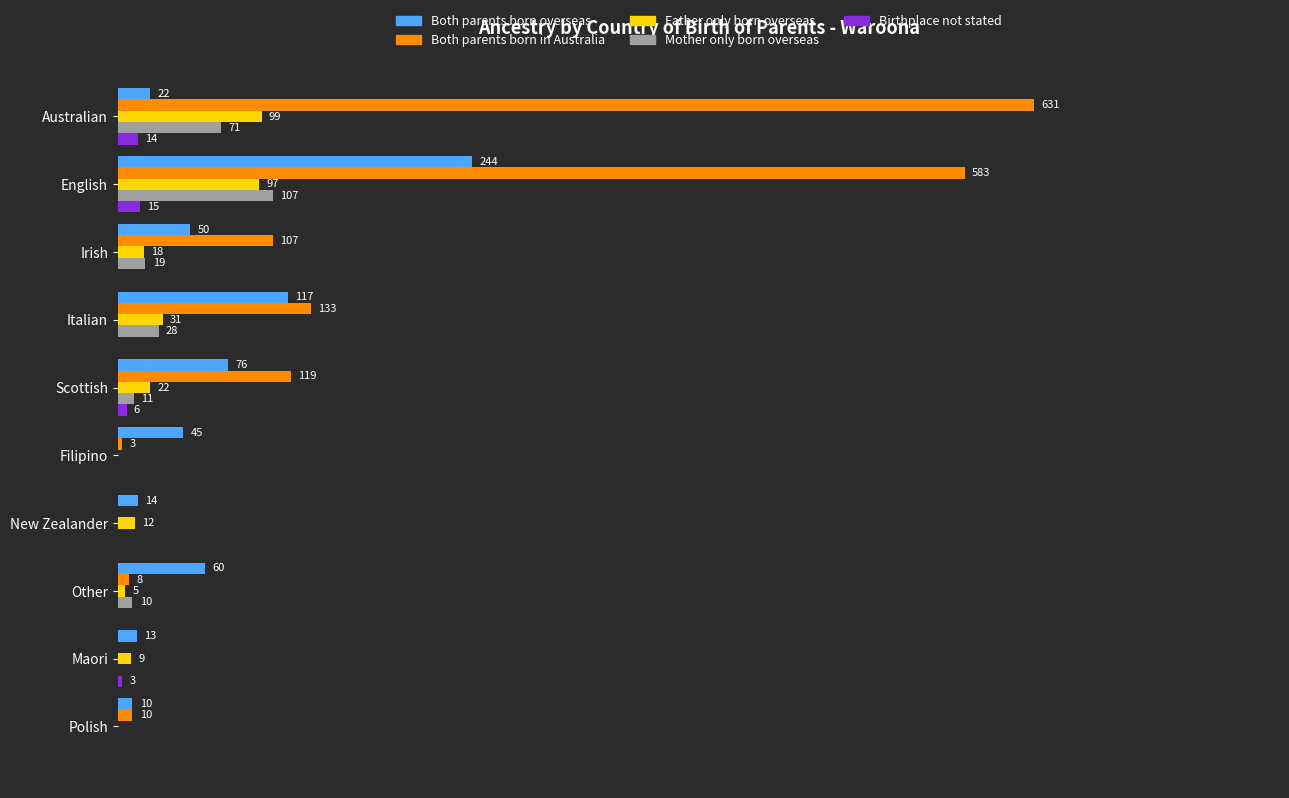

Which label corresponds to the largest value in the chart?

Australian